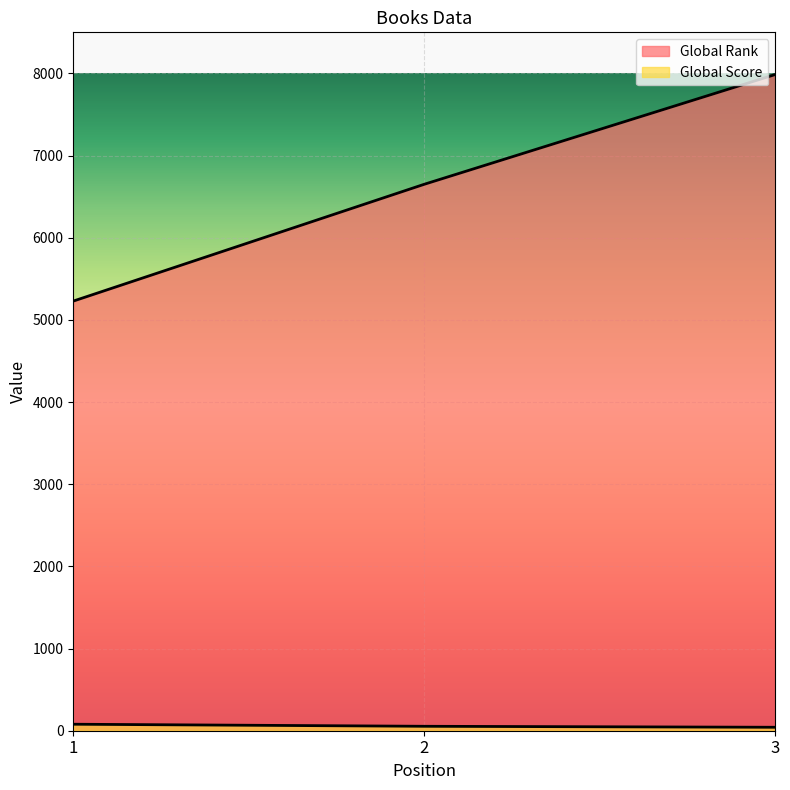

Rank the series by their maximum value, from highest to lowest.

Global Rank, Global Score